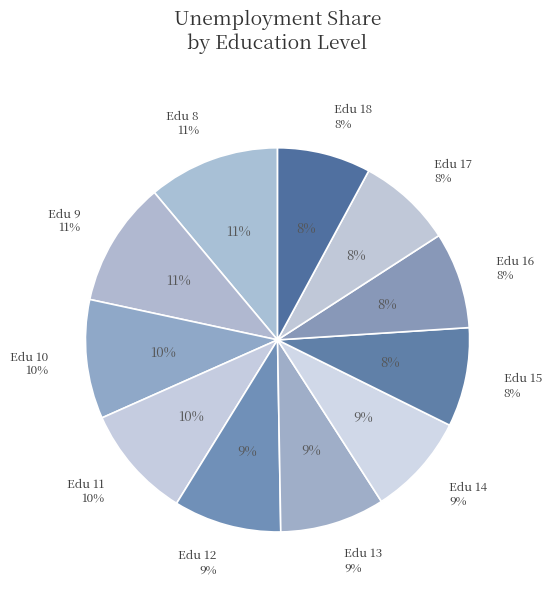

To the nearest percent, what is the average slice percentage?

9%